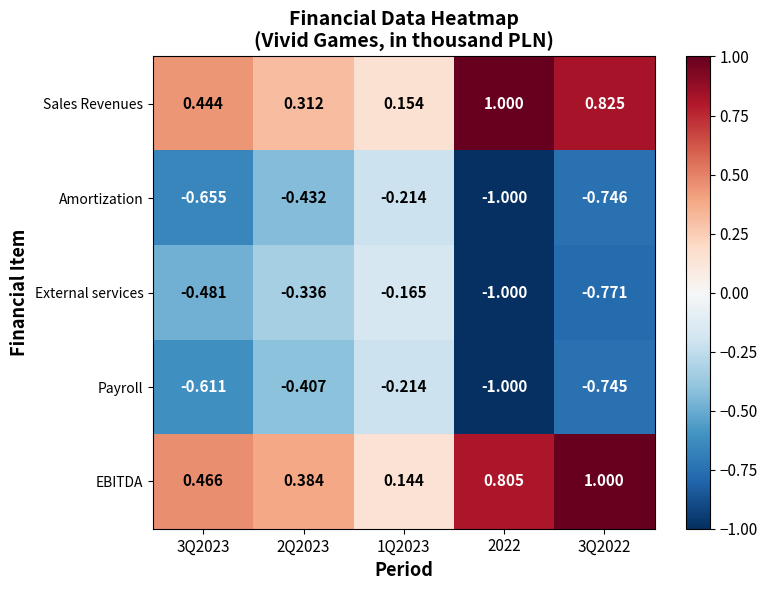

Rank the series at 2Q2023 from highest to lowest value.

EBITDA, Sales Revenues, External services, Payroll, Amortization